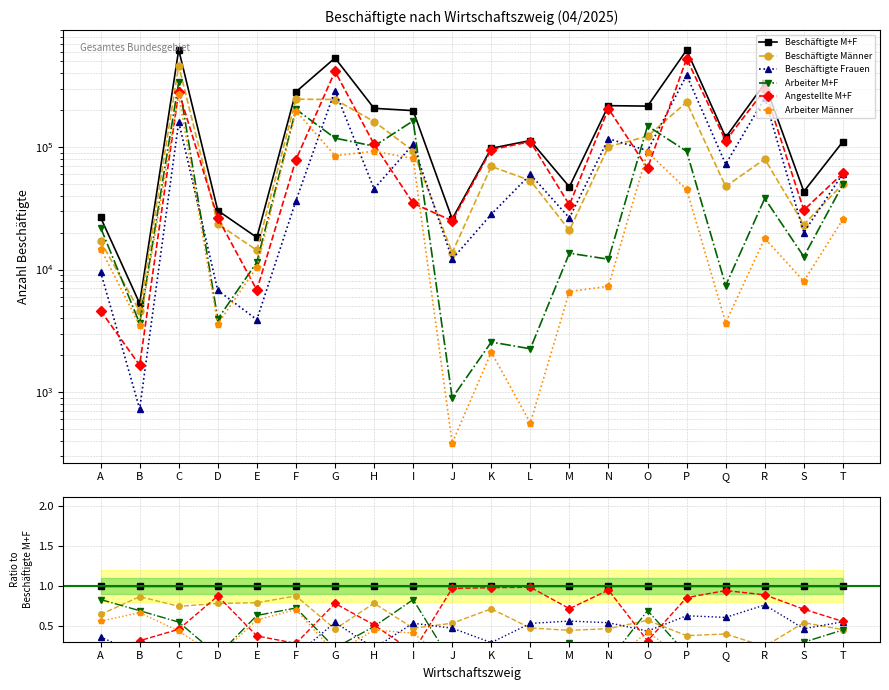

Does the chart display data point markers on the line(s)?

Yes